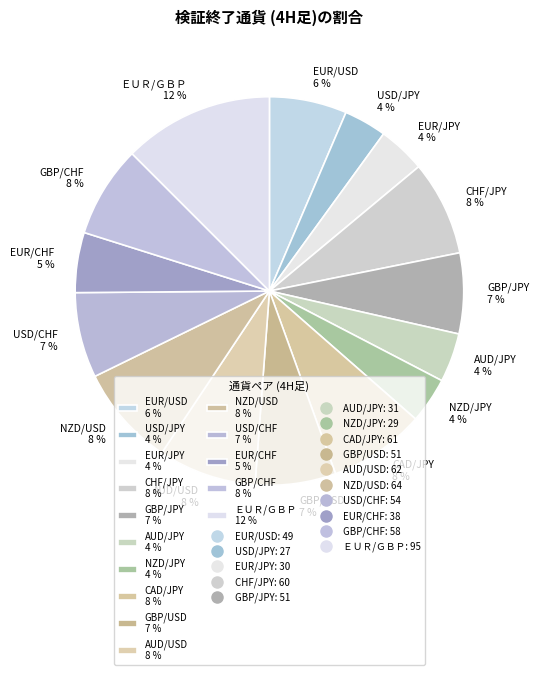

Is the sum of EUR/CHF 5 % and GBP/JPY 7 % greater than half?

No